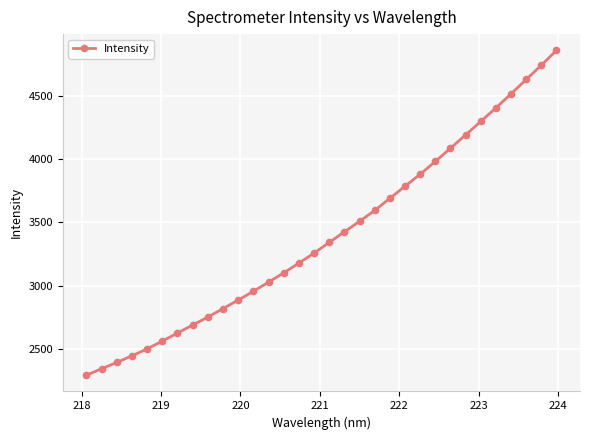

What is the smallest value displayed?

2290.9